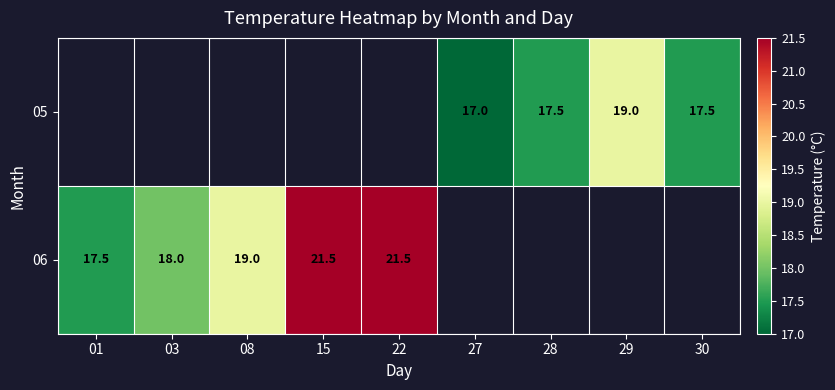

Is it true that 06 equals 19.0 at 08?

True